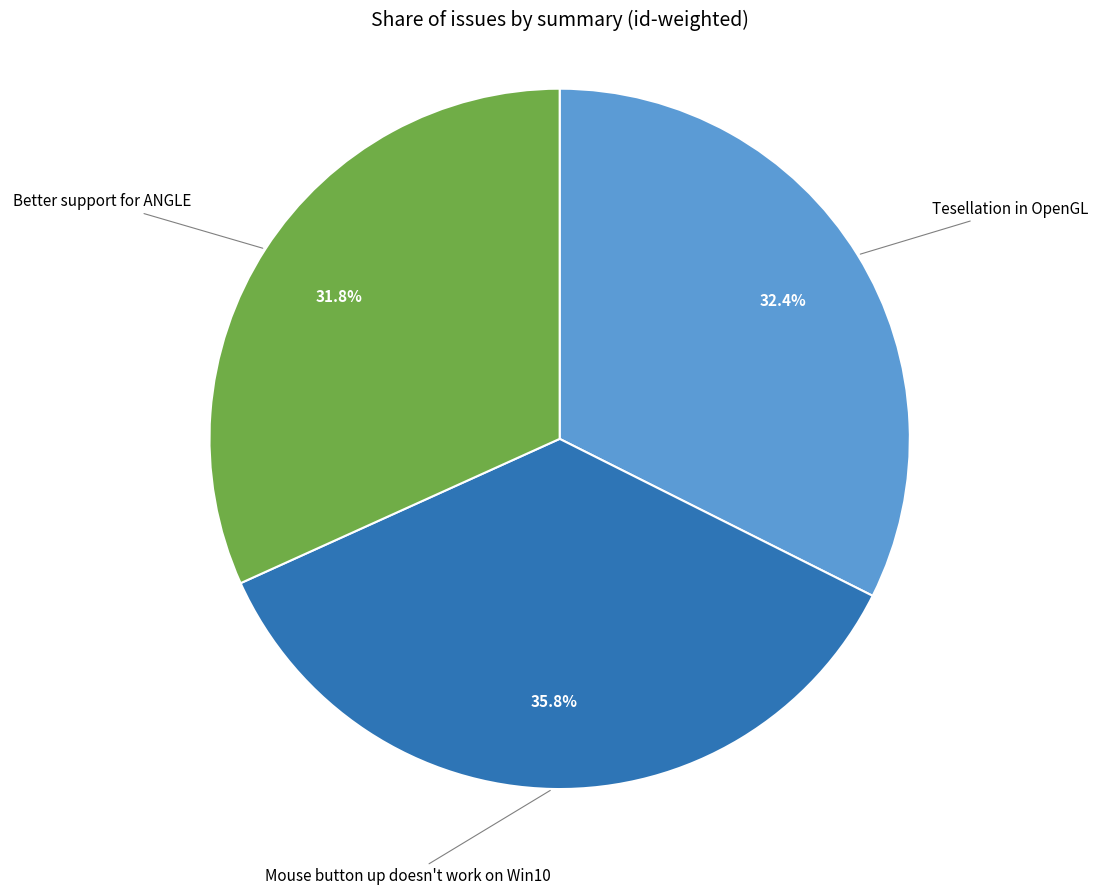

Is there a majority slice in this chart?

No